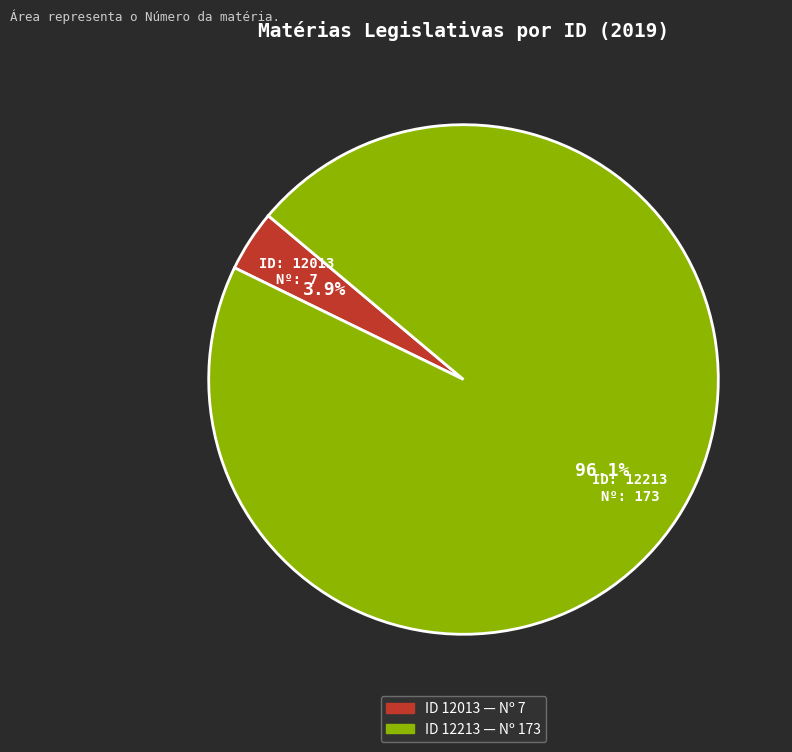

Does any single category account for the majority?

Yes